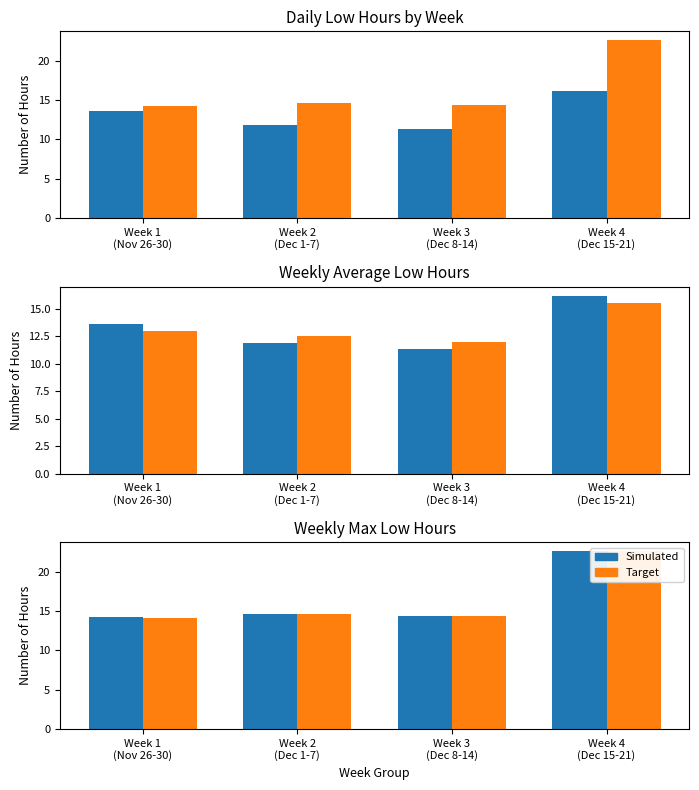

How many values in the Avg Low Hrs series are below 13?

2